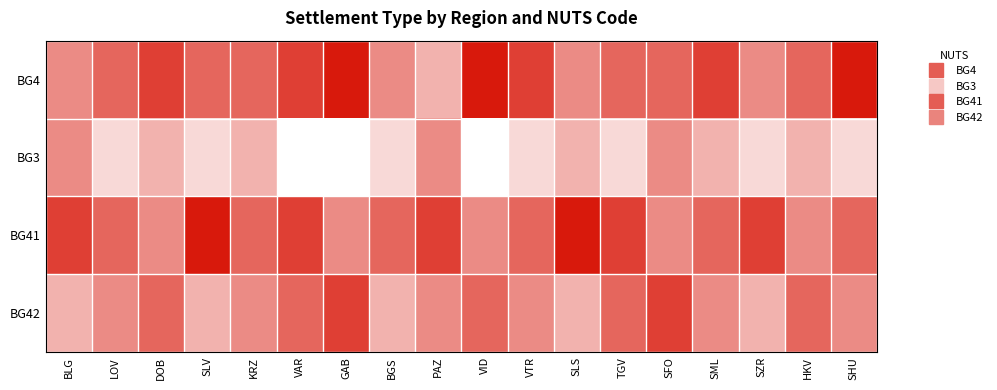

What is the total value across all series at LOV?

20